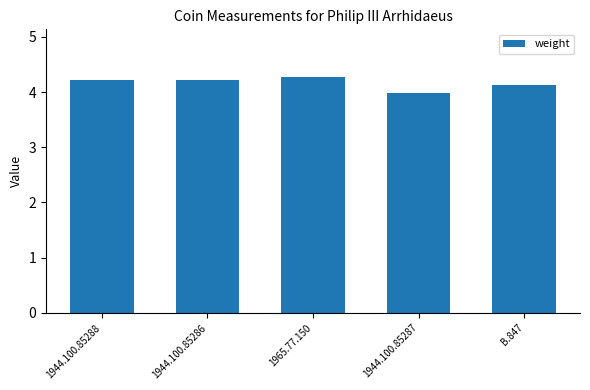

Reading right to left, list all the values displayed in this chart.

B.847=4.1	1944.100.85287=4.0	1965.77.150=4.3	1944.100.85286=4.2	1944.100.85288=4.2